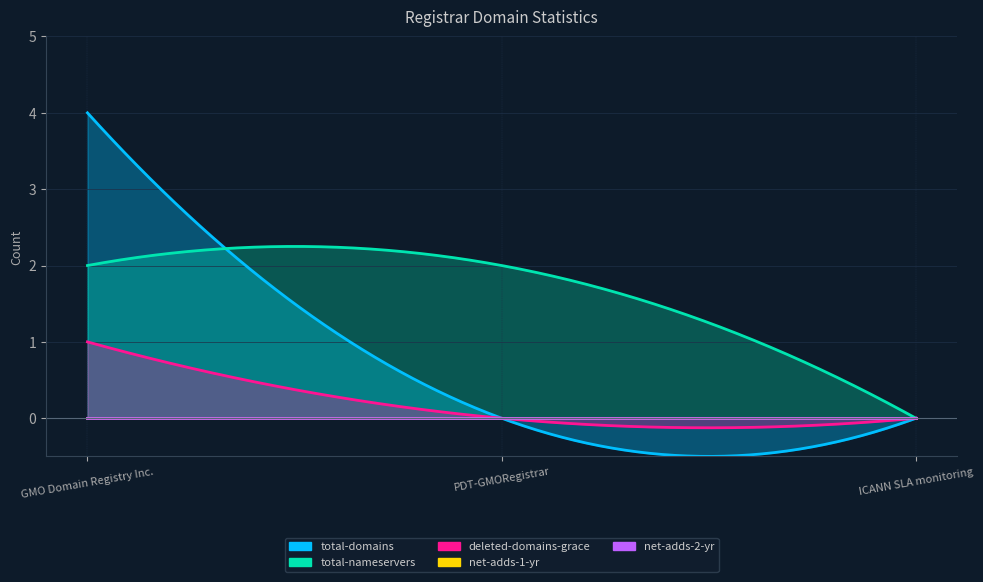

Which has a higher value, PDT-GMORegistrar or GMO Domain Registry Inc.?

GMO Domain Registry Inc.